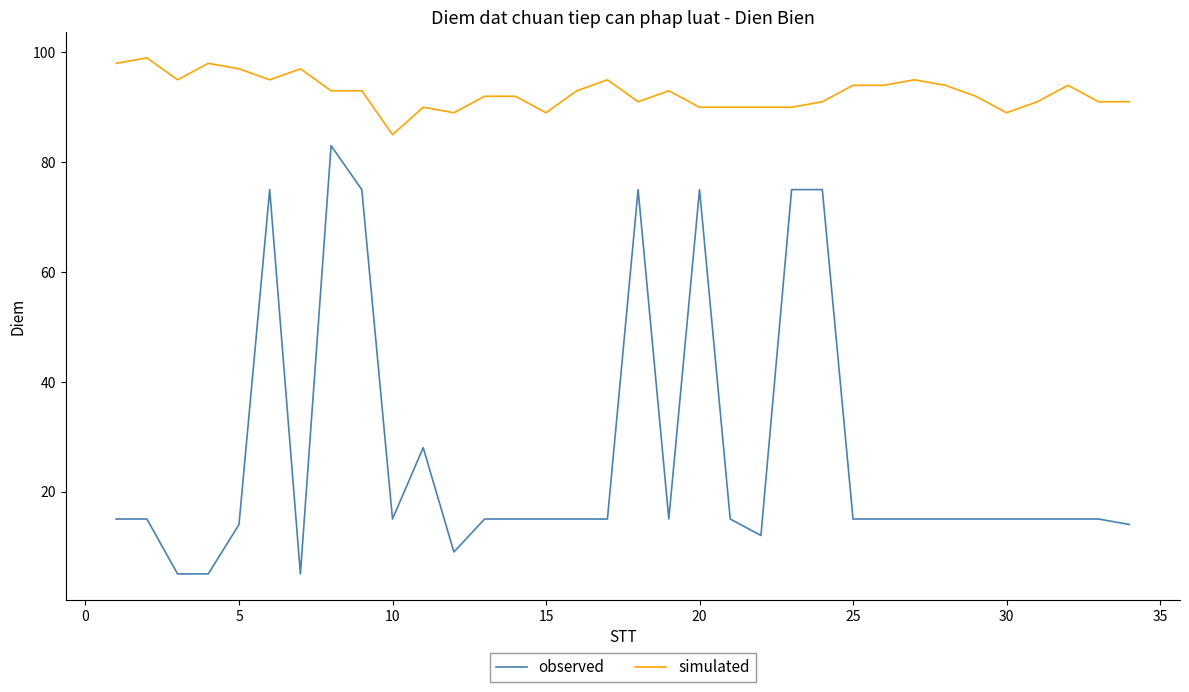

Which series has the widest spread of values?

observed